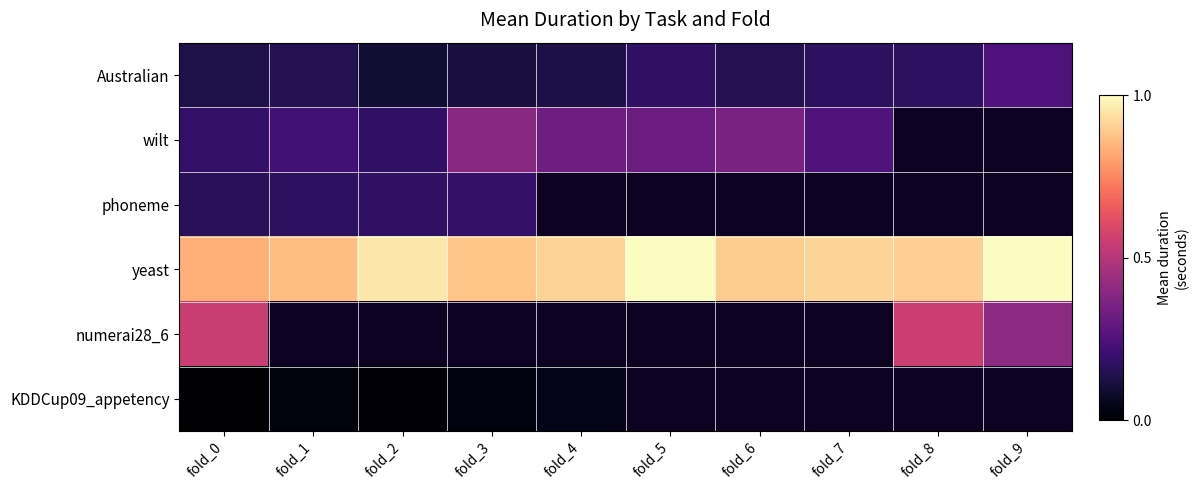

Which has a higher value, fold_1 or fold_2?

fold_1